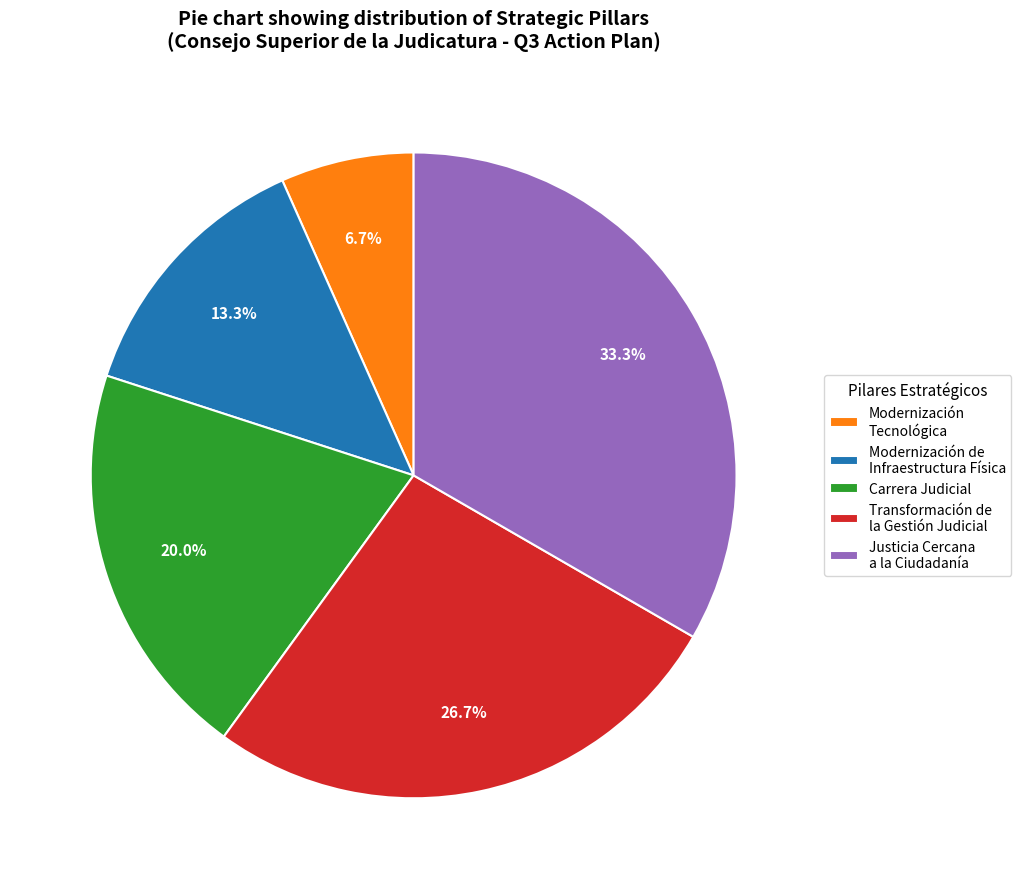

What is the smallest slice in the pie chart?

Modernización Tecnológica